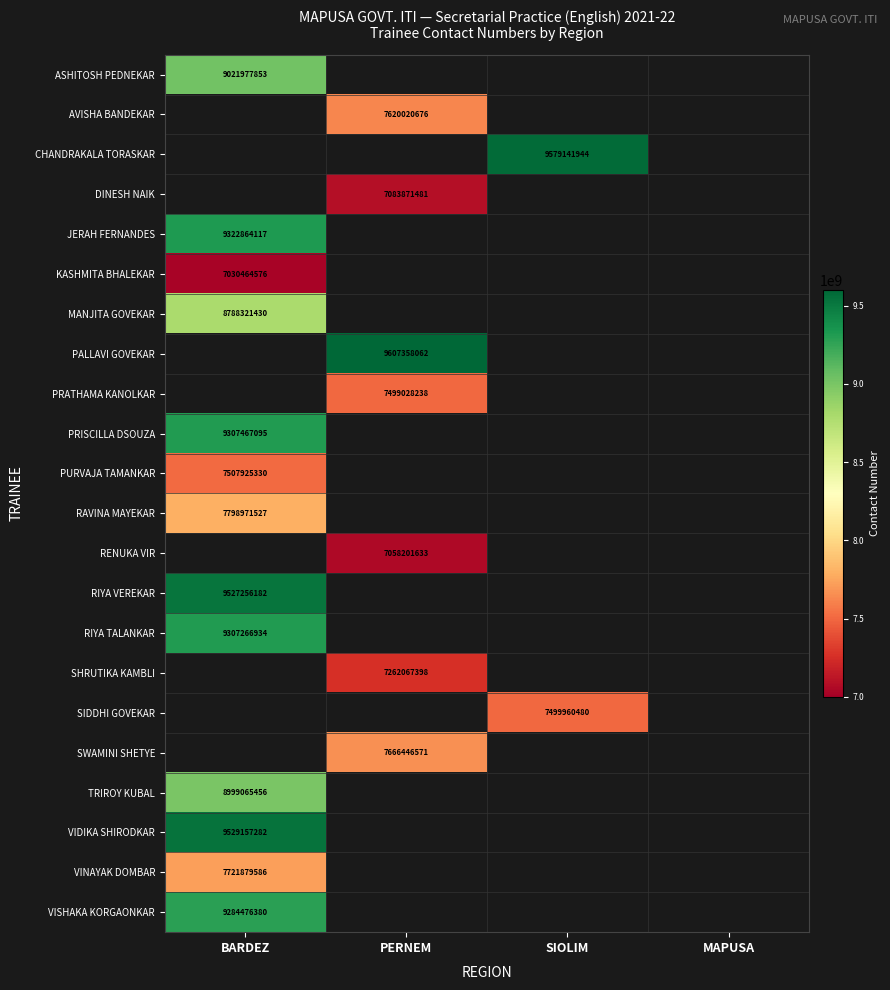

True or false: PURVAJA TAMANKAR has a value of 1635433572.8 at BARDEZ.

False